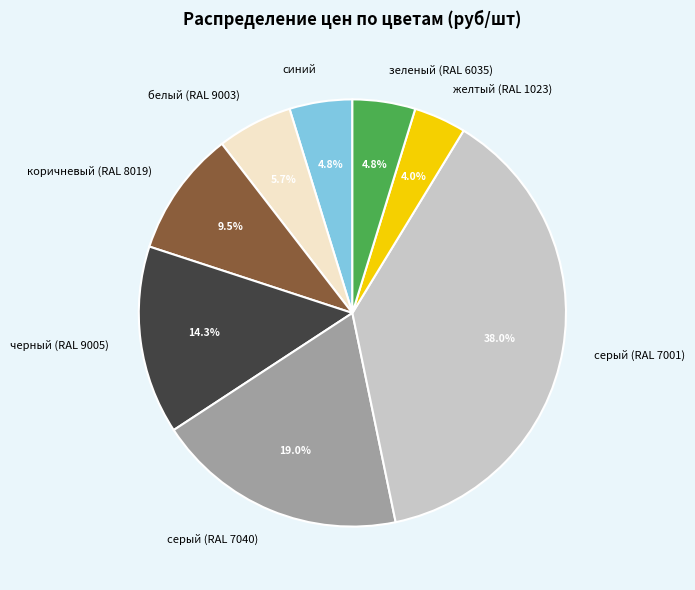

Is синий the majority of the pie?

No